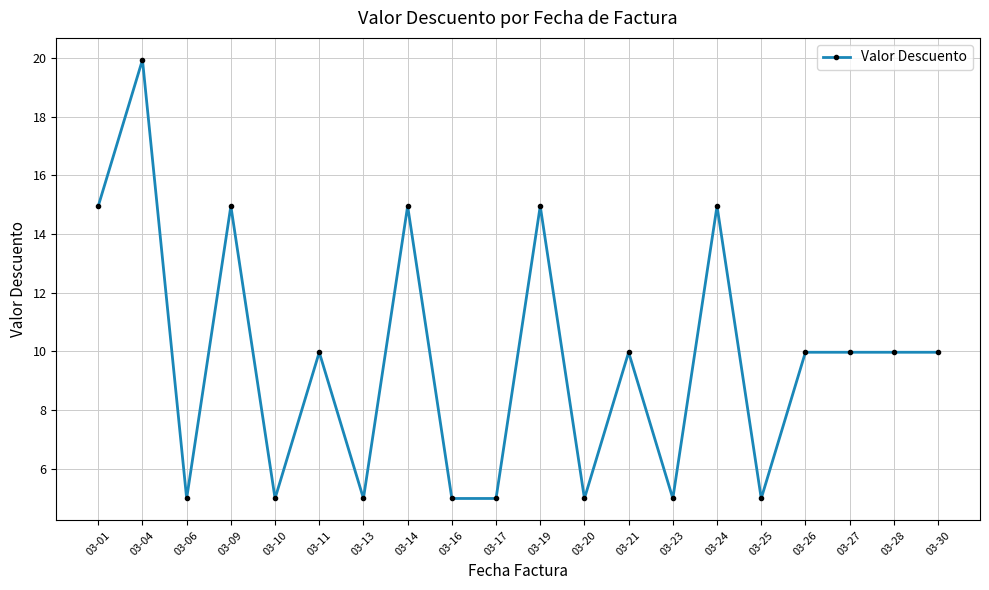

What is the difference between the maximum and second lowest values?

15.0